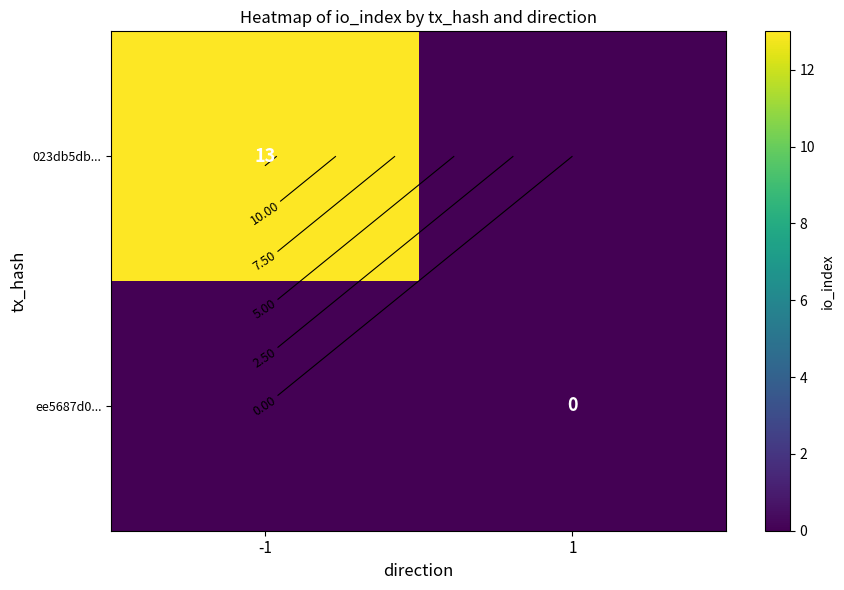

List the series in order of their peak value, highest first.

023db5db..., ee5687d0...